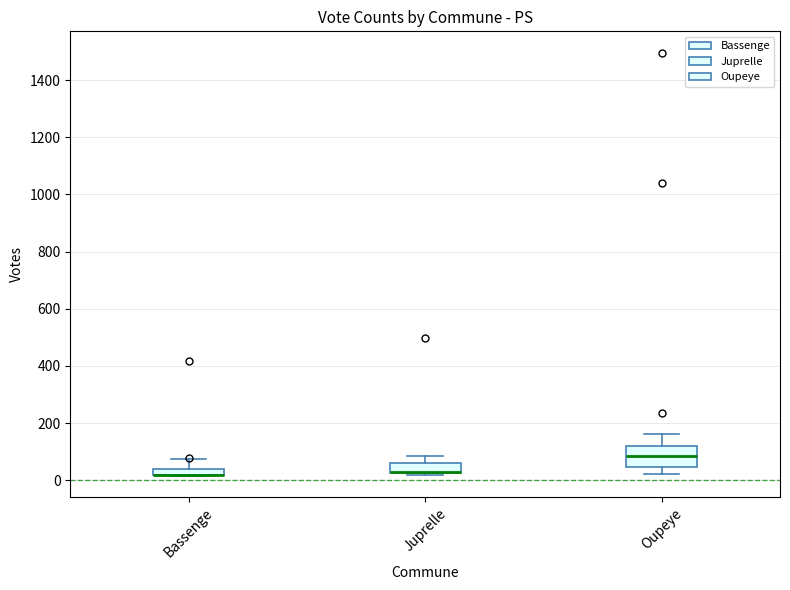

Comparing the boxes themselves (not the whiskers), which one is the tallest?

Oupeye